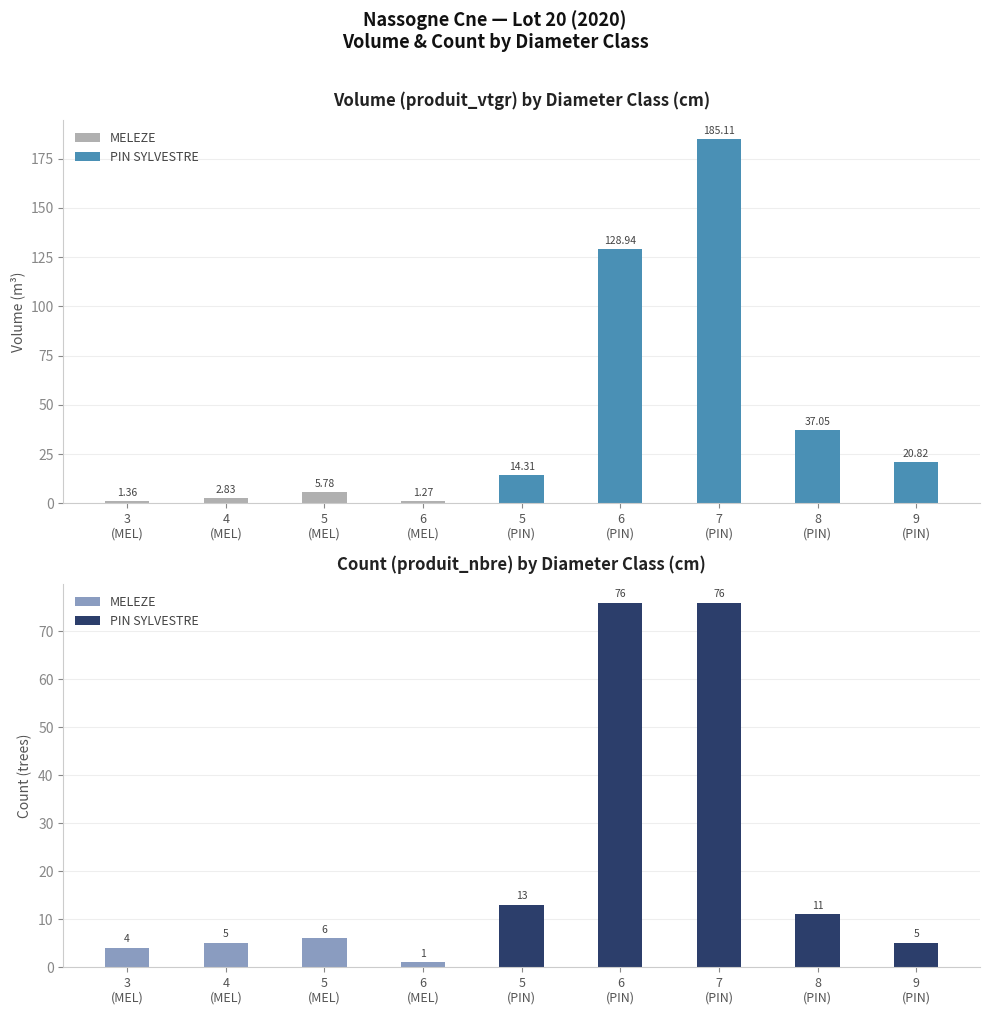

Rank the categories by produit_nbre value from lowest to highest.

6
(MEL), 3
(MEL), 4
(MEL), 9
(PIN), 5
(MEL), 8
(PIN), 5
(PIN), 6
(PIN), 7
(PIN)